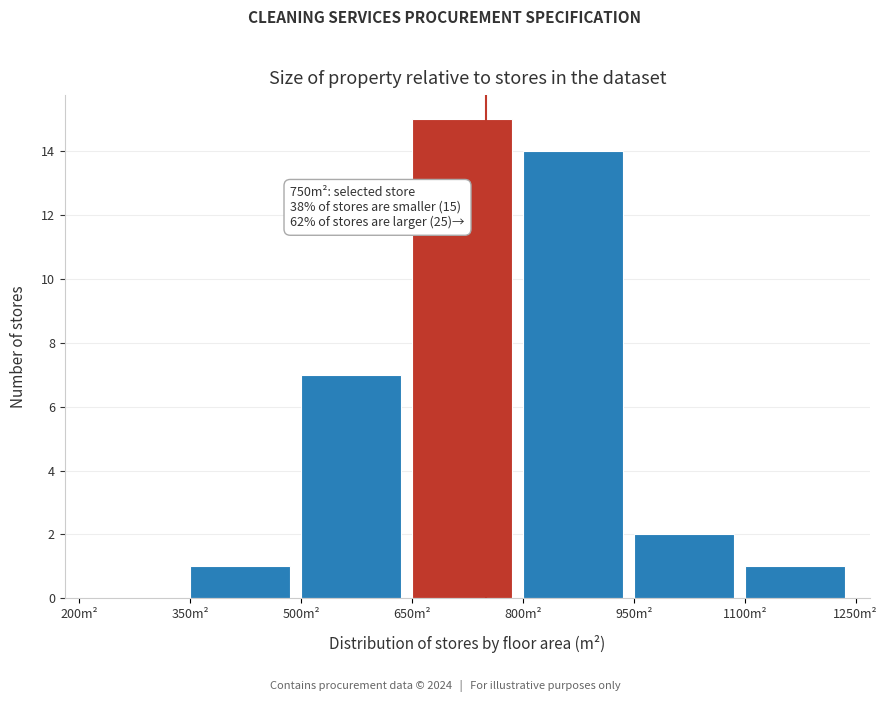

Over which range of the x-axis is the bar tallest?

650 to 800